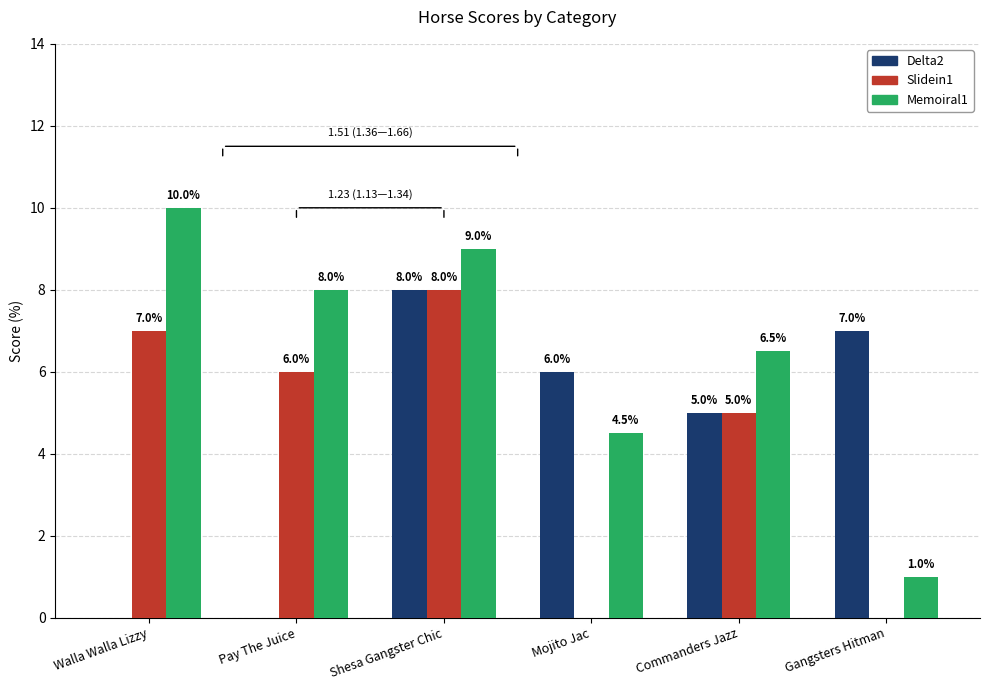

Where is Delta2 nearest to the value 4?

Commanders Jazz